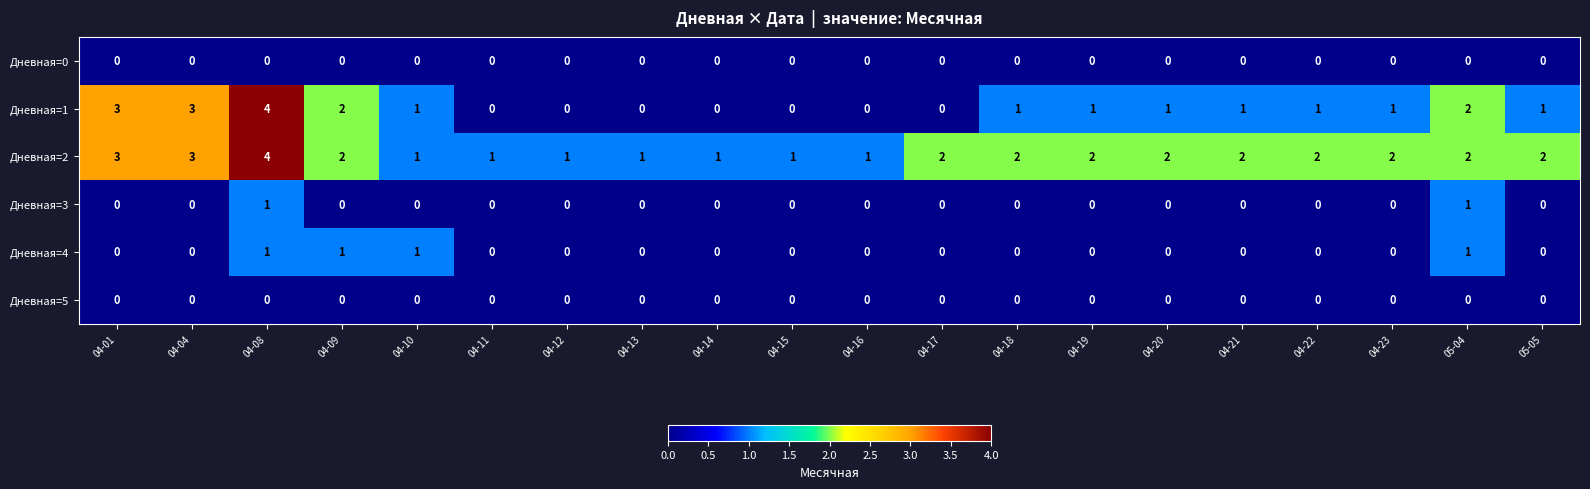

What is the highest value of the Дневная=1 series?

4